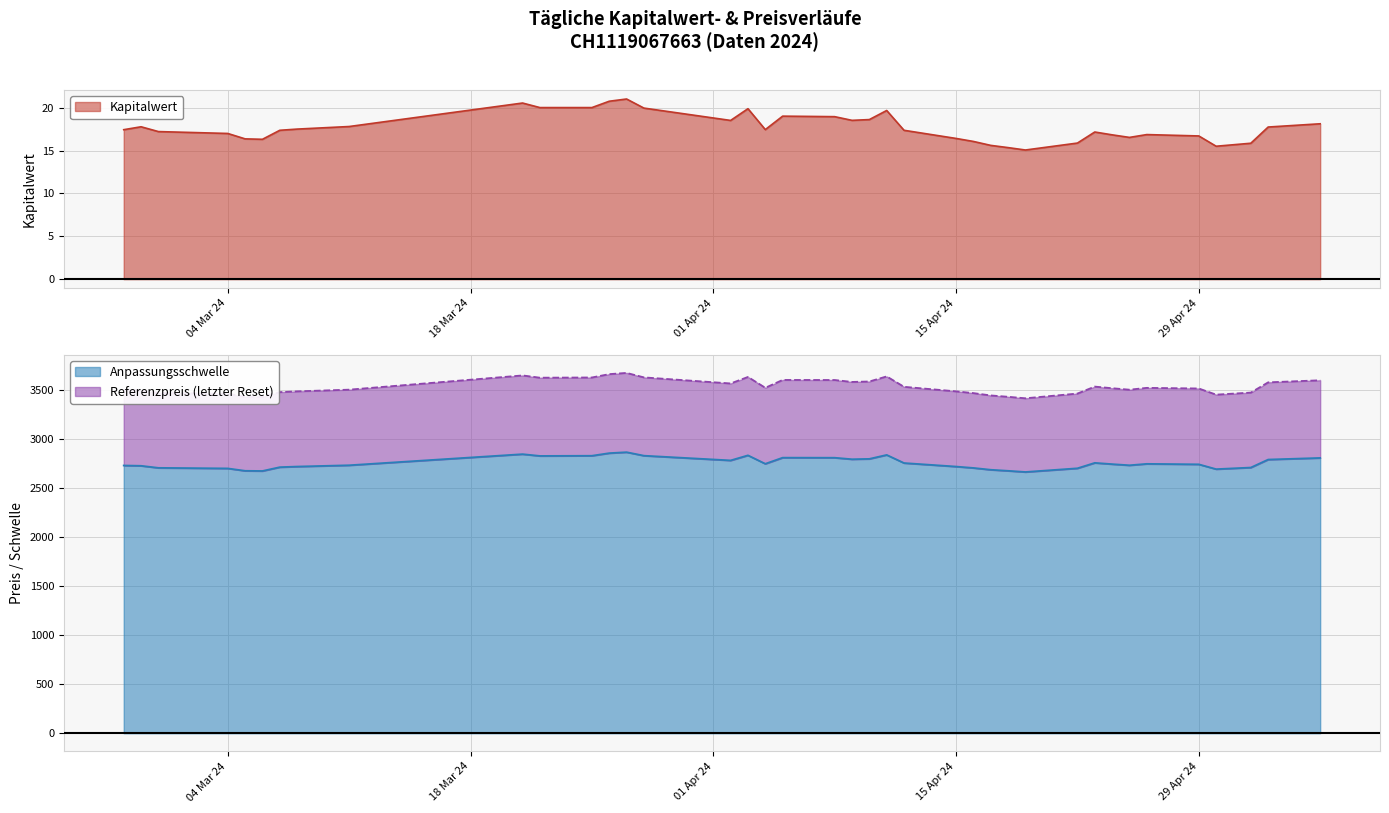

How many lines are shown in the chart?

3